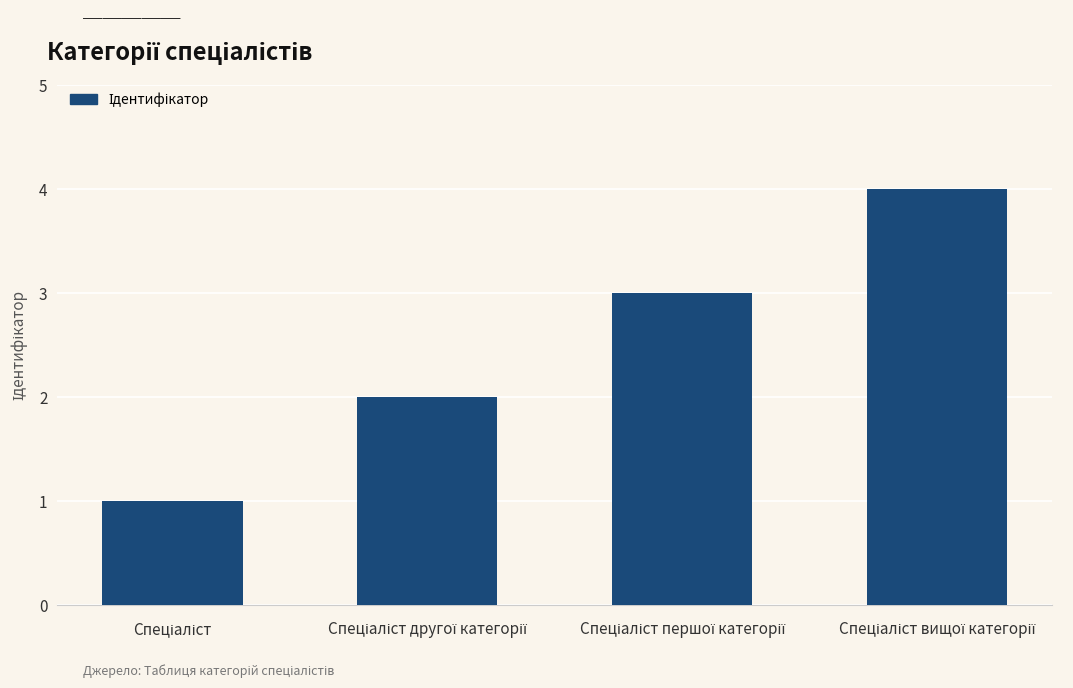

What is the value of the 2nd bar from the left?

2